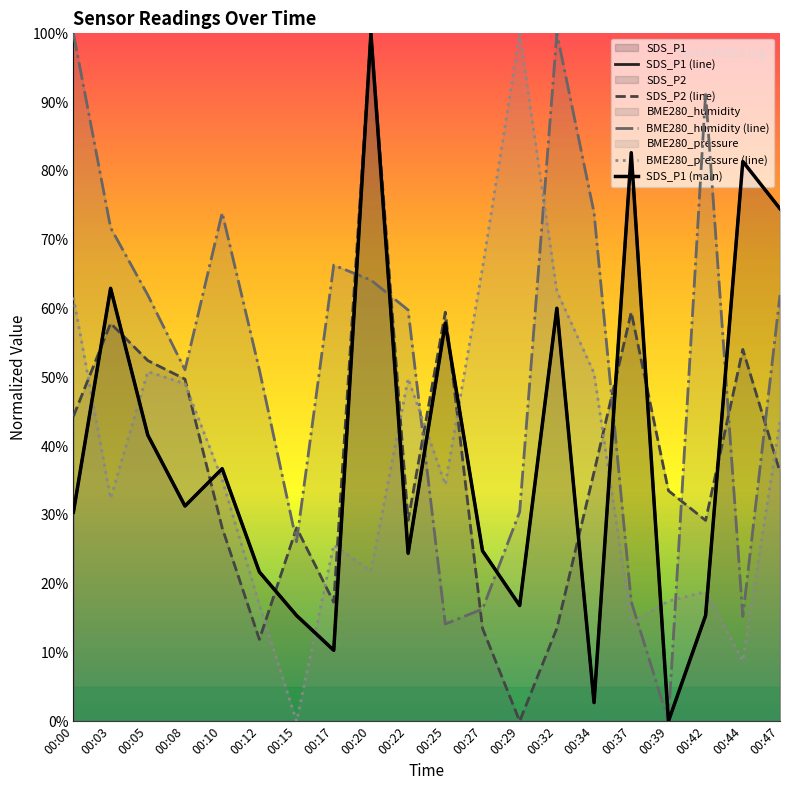

Between 00:47 and 00:39, which is larger?

00:47